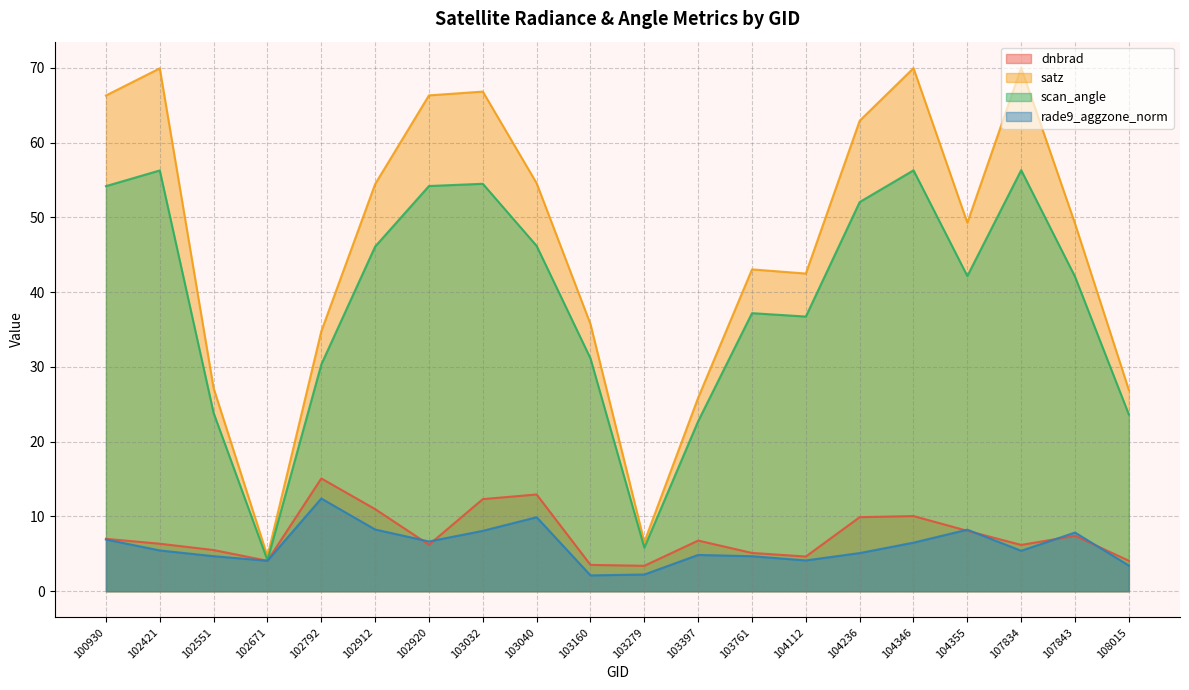

How many values in the satz series are below 49?

9